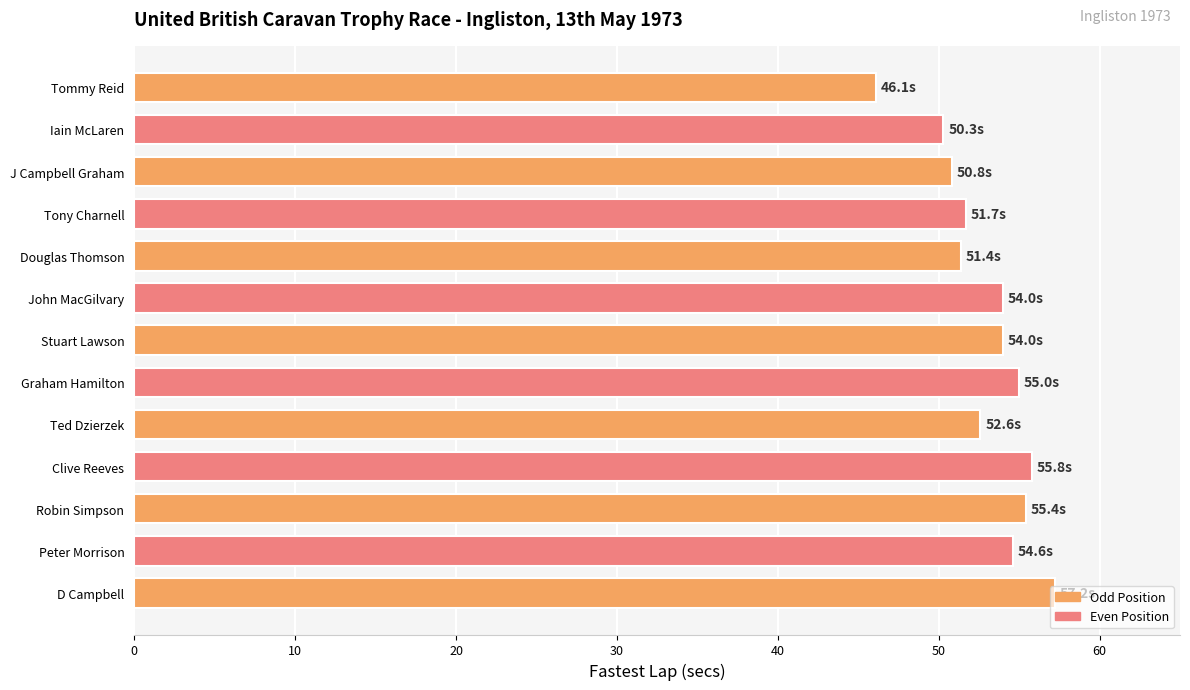

Are the bars horizontal?

Yes